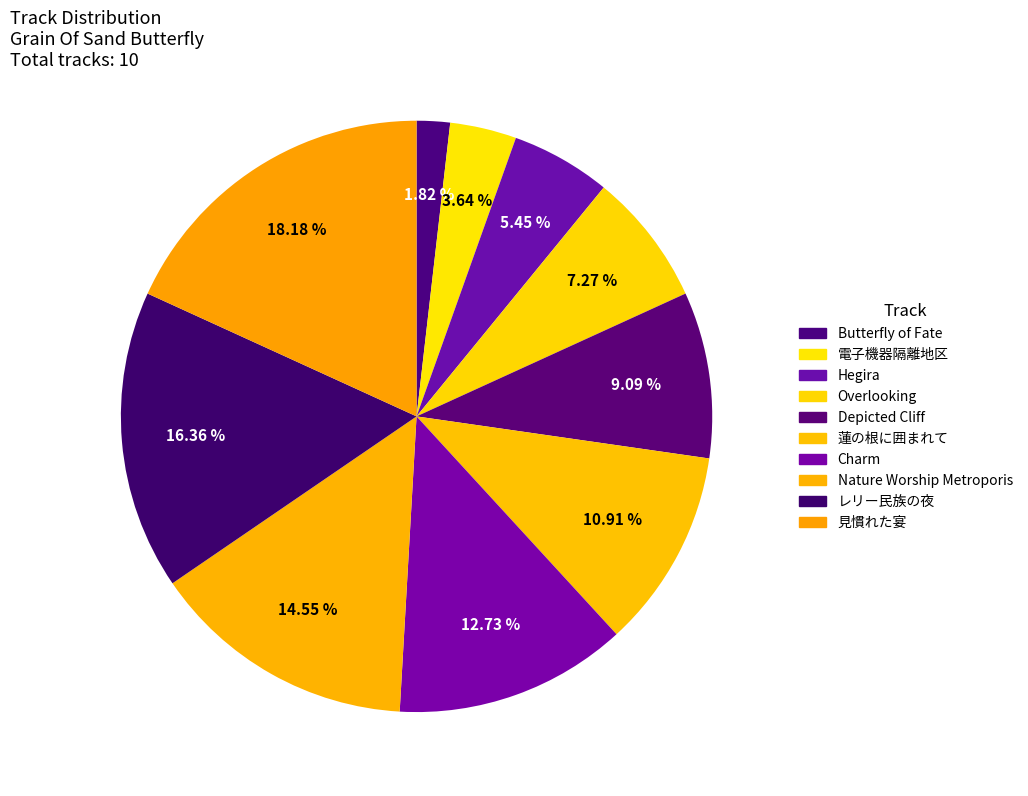

The Depicted Cliff slice represents 9% of the pie. True or false?

True